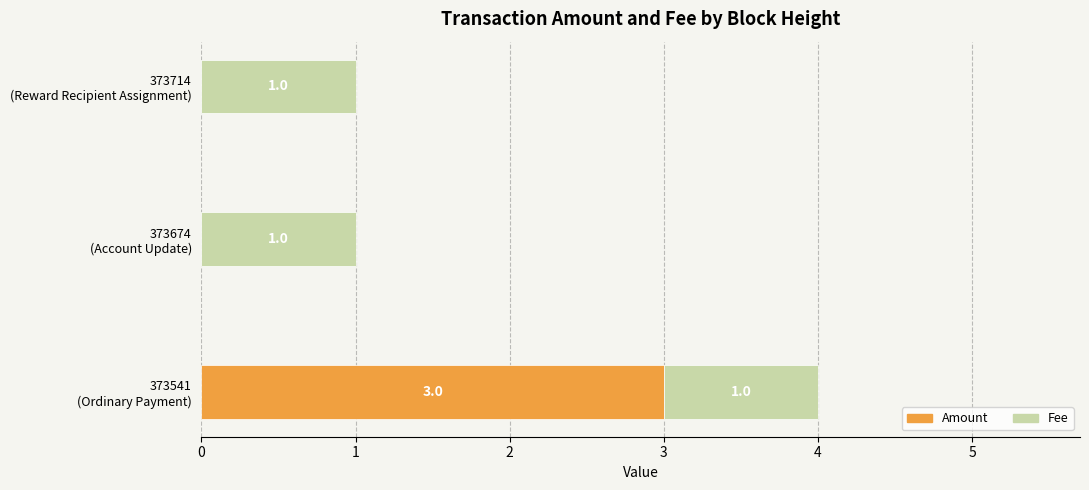

What are all the series names shown in the legend?

Amount, Fee